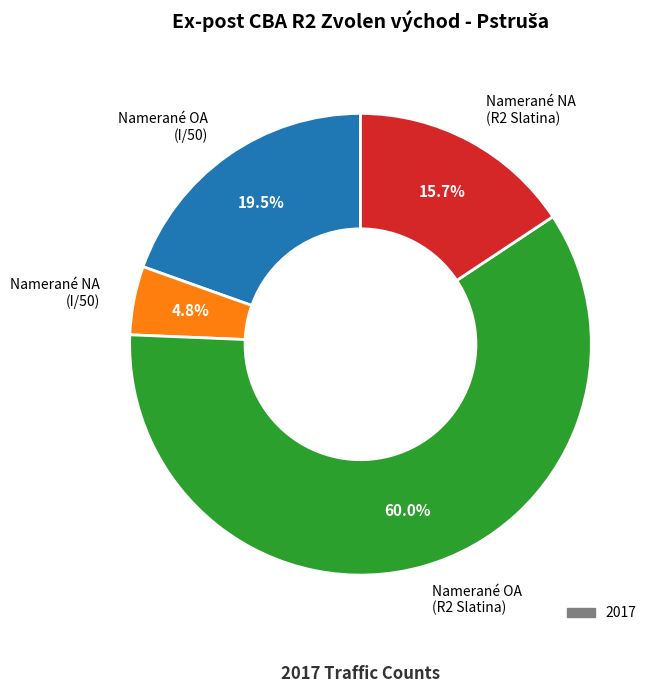

Which slice represents more than half of the pie?

Namerané OA (R2 Slatina)